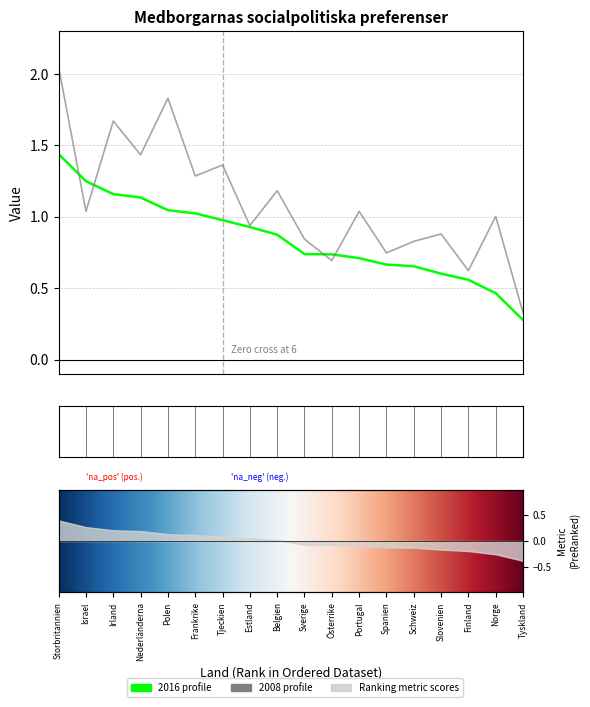

At which category does 2008 reach its first local peak?

Irland